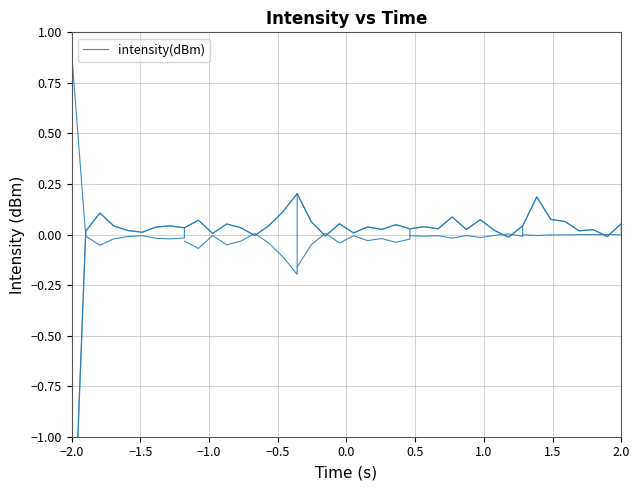

Is it true that the value at 13 is -0.0?

False